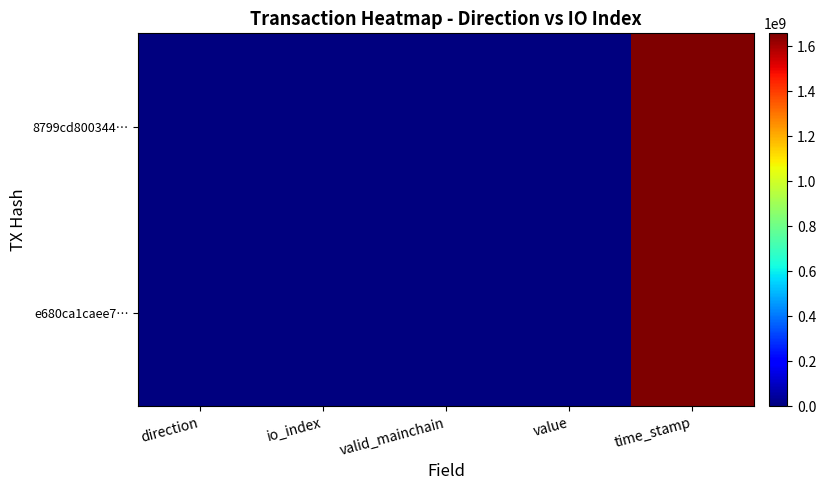

Reading right to left, what are all the values shown in this chart?

8799cd800344…: time_stamp=1656477718.0	value=0.0	valid_mainchain=1.0	io_index=31.0	direction=-1.0
e680ca1caee7…: time_stamp=1656477268.0	value=0.0	valid_mainchain=1.0	io_index=23.0	direction=1.0